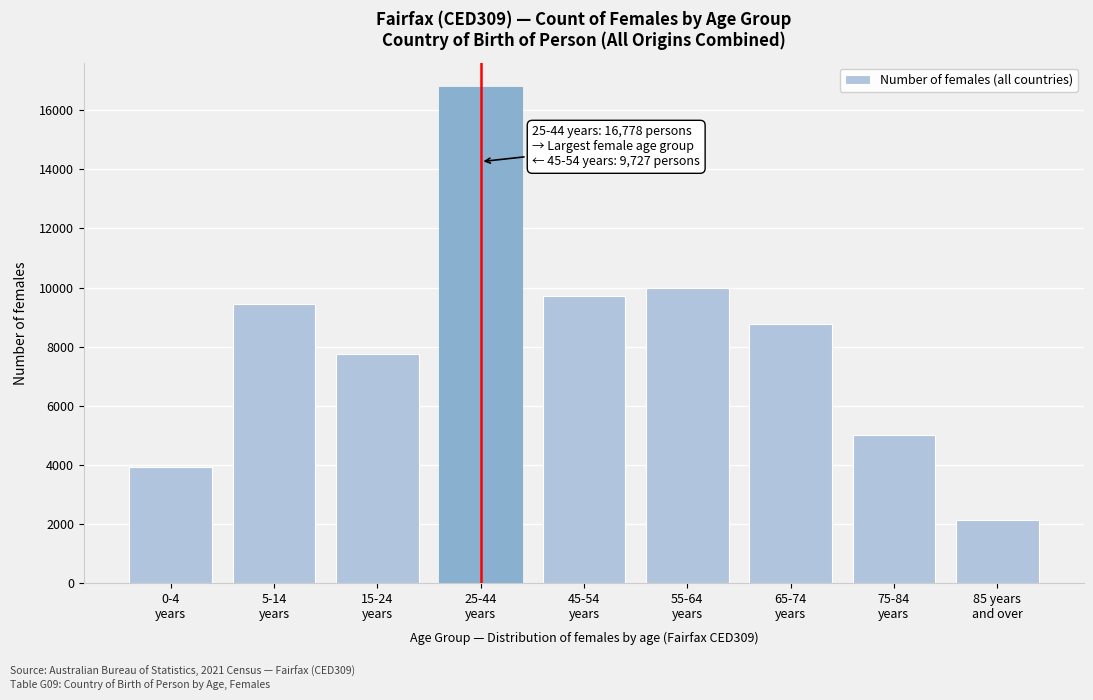

Reading left to right, list all the values displayed in this chart.

3911	9454	7755	16778	9727	9969	8765	5016	2119